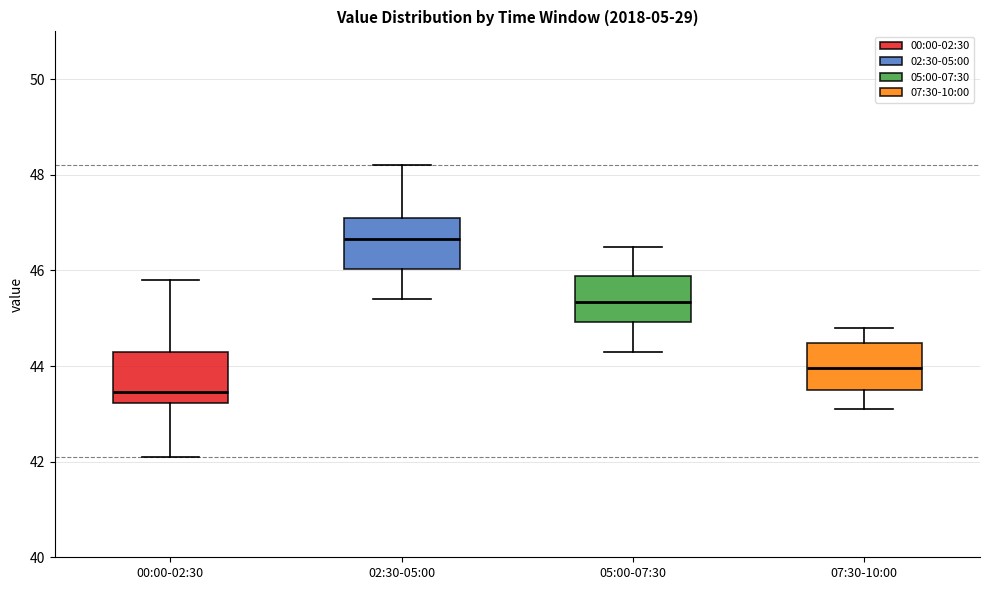

Reading left to right, transcribe this box plot: for each box, give where its median line is, the range the box spans, and where its two whiskers end, as read against the y-axis. The values are not printed on the chart, so give them approximately, as read against the axis.

00:00-02:30: median 43.4, box 43.2 to 44.4, whiskers 42.2 to 45.8
02:30-05:00: median 46.6, box 46.0 to 47.2, whiskers 45.4 to 48.2
05:00-07:30: median 45.4, box 45.0 to 45.8, whiskers 44.4 to 46.6
07:30-10:00: median 44.0, box 43.6 to 44.4, whiskers 43.2 to 44.8